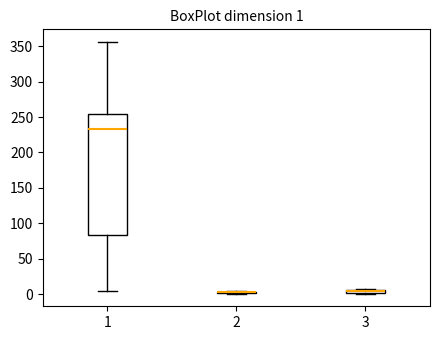

Comparing the boxes themselves (not the whiskers), which one is the tallest?

1